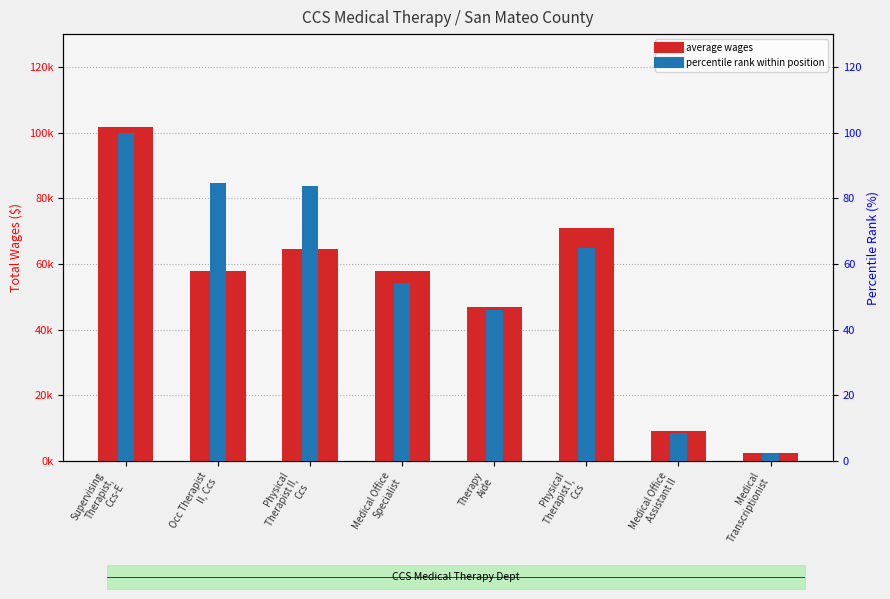

Which category has the highest value across all series?

Supervising
Therapist,
Ccs-E